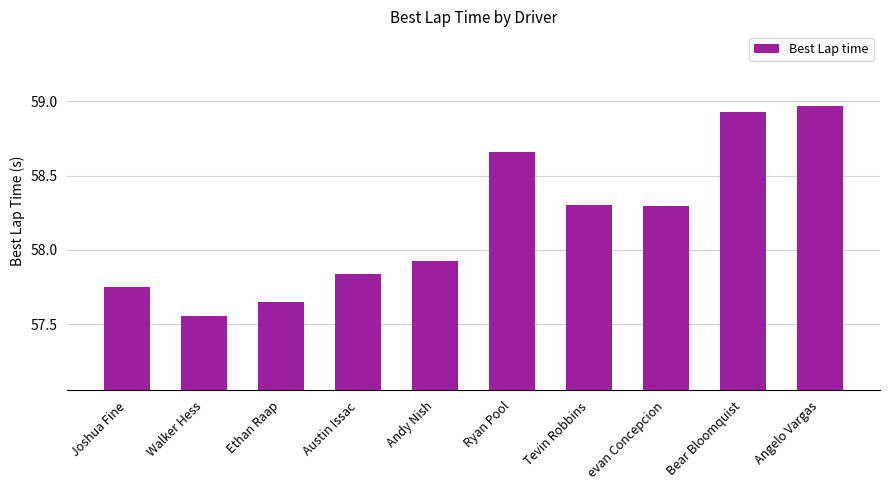

Count the number of categories in the chart.

10